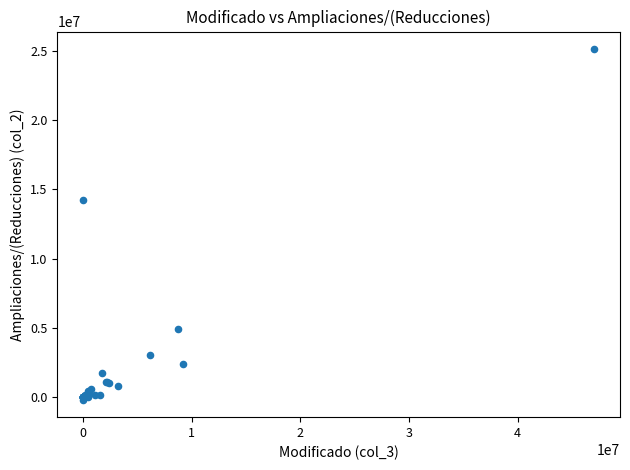

What Y value in the scatter plot is closest to 12473428?

14233883.4